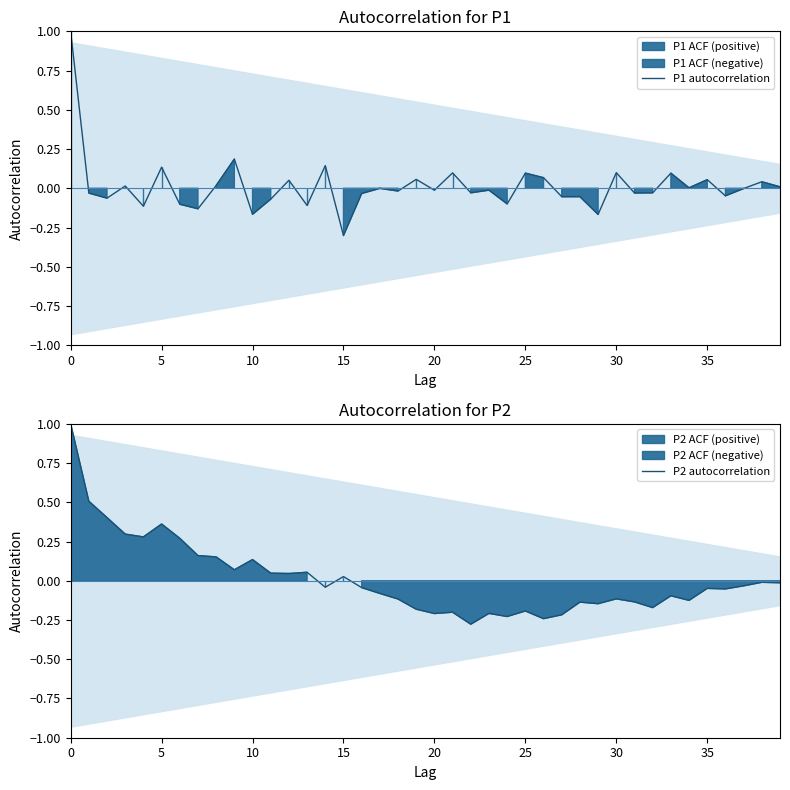

At which label does P2 autocorrelation reach its minimum?

22